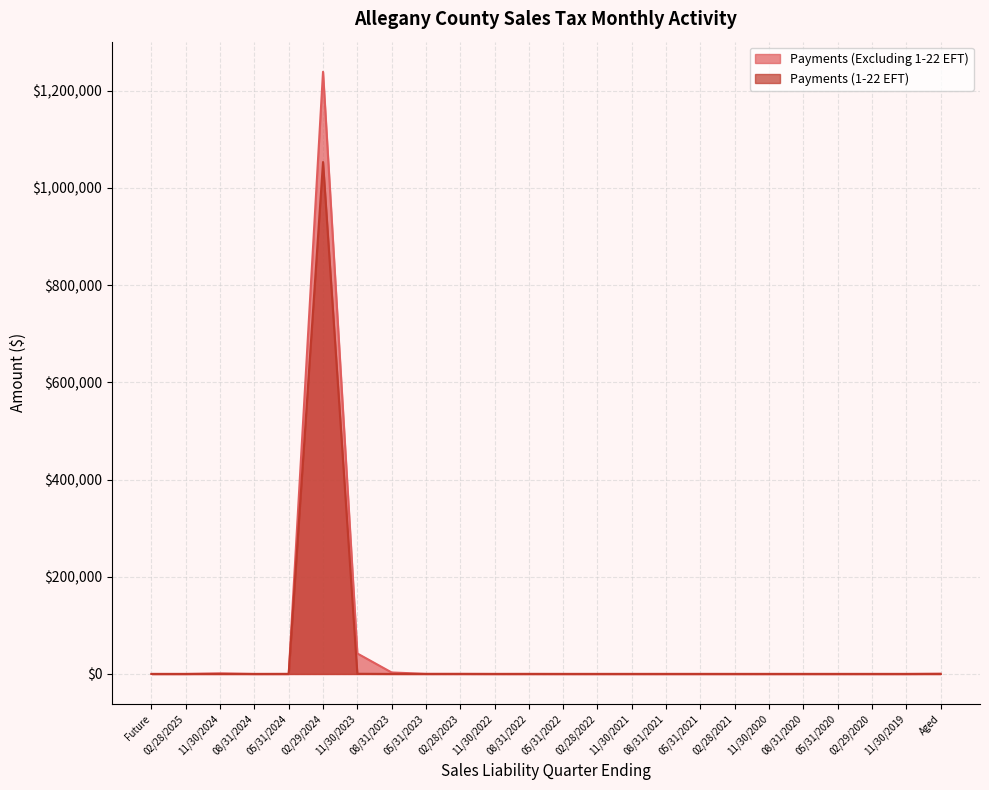

List the labels in order of Payments (Excluding 1-22 EFT) value, smallest first.

Future, 08/31/2024, 05/31/2024, 02/28/2025, 02/29/2020, 11/30/2019, 05/31/2020, 11/30/2020, 02/28/2021, 05/31/2022, 11/30/2021, 08/31/2020, 02/28/2022, 08/31/2021, 05/31/2021, 11/30/2022, 08/31/2022, 02/28/2023, 05/31/2023, Aged, 11/30/2024, 08/31/2023, 11/30/2023, 02/29/2024